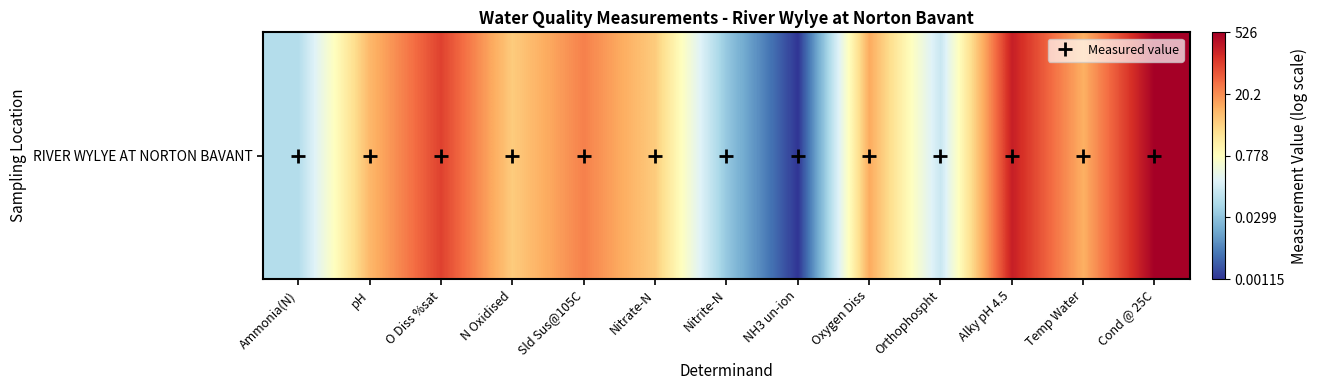

What value does the data have at Ammonia(N)?

-1.1